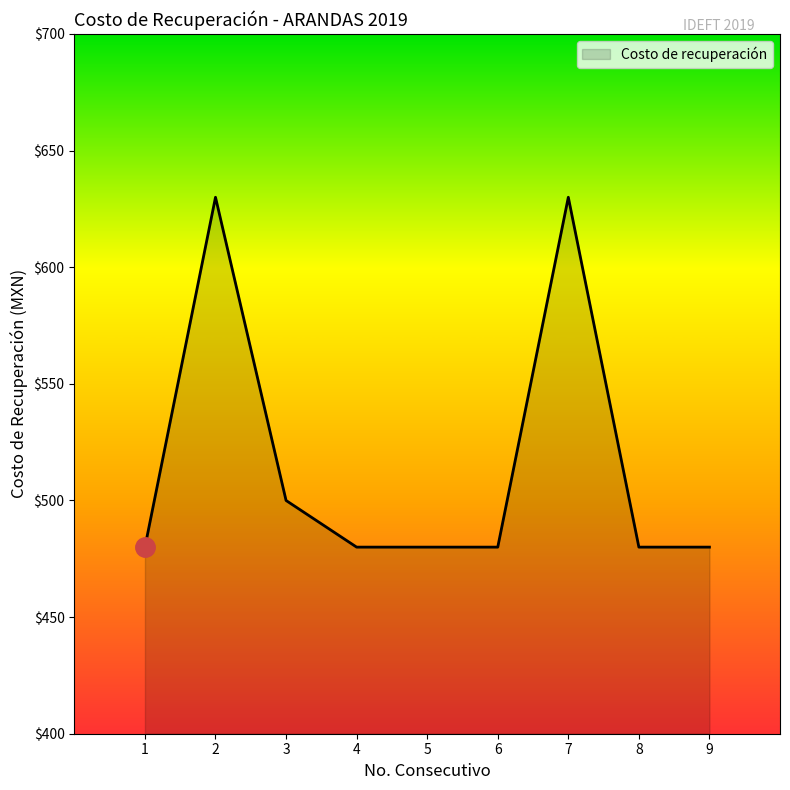

The value at 7 is 630. True or false?

True